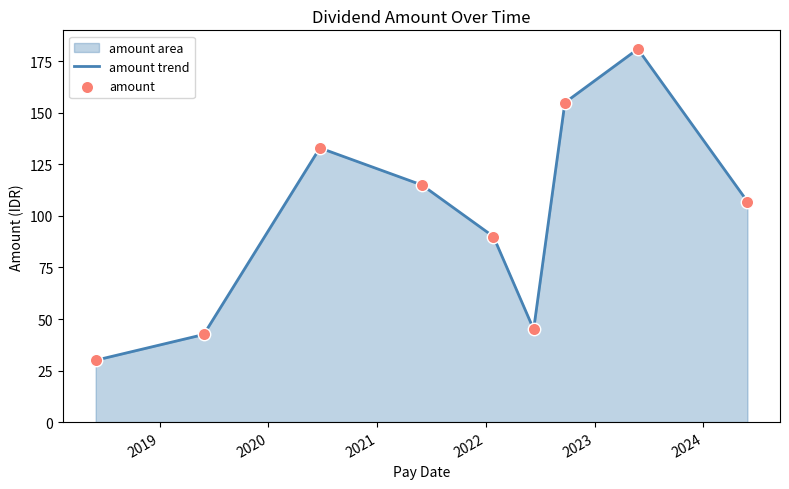

What is the change in value from 2018-05-31 to 2022-09-23?

+125.0